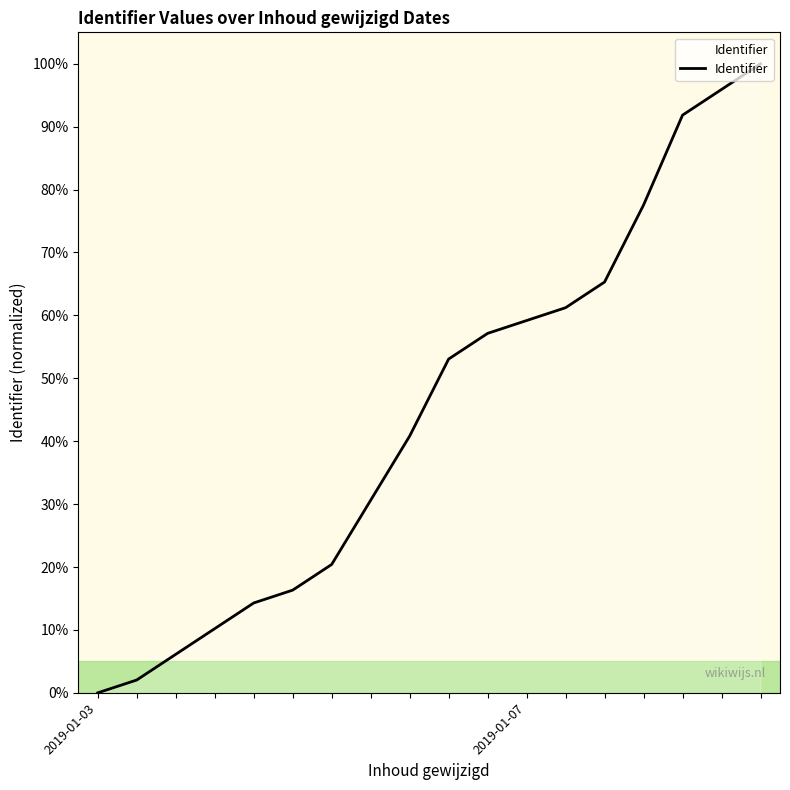

Does the chart display data point markers on the line(s)?

No